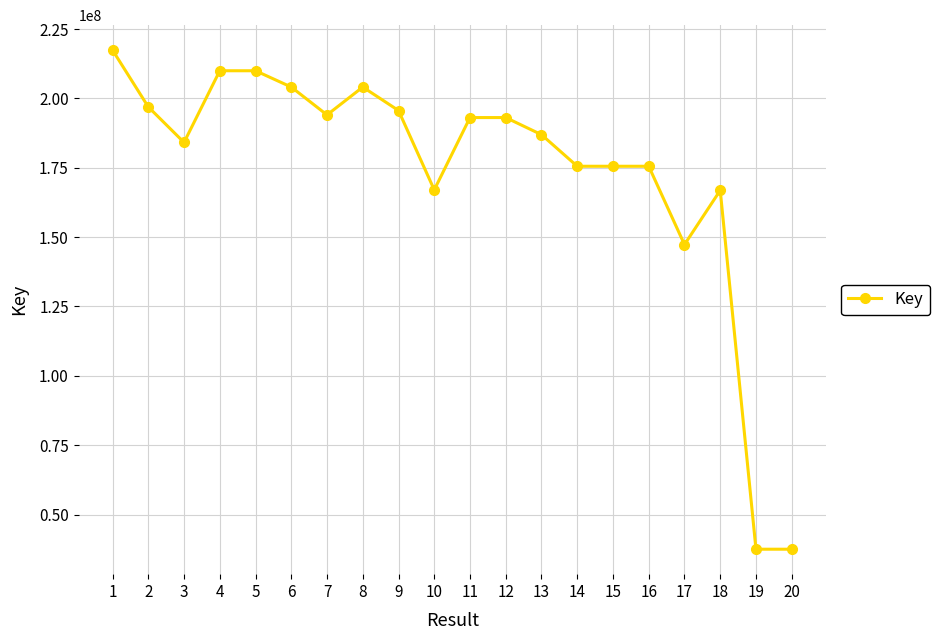

Between 19 and 4, which is larger?

4